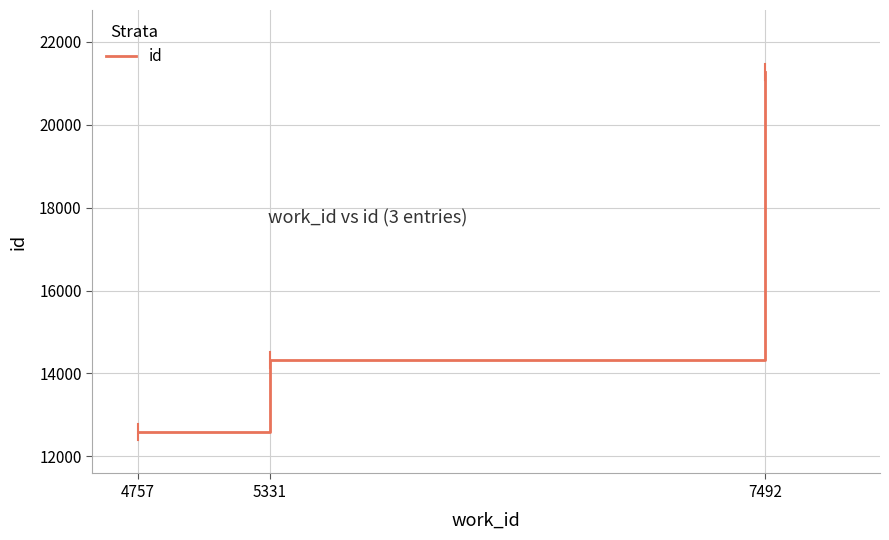

Approximately how many times larger is the value at 4757 compared to 5331?

0.9